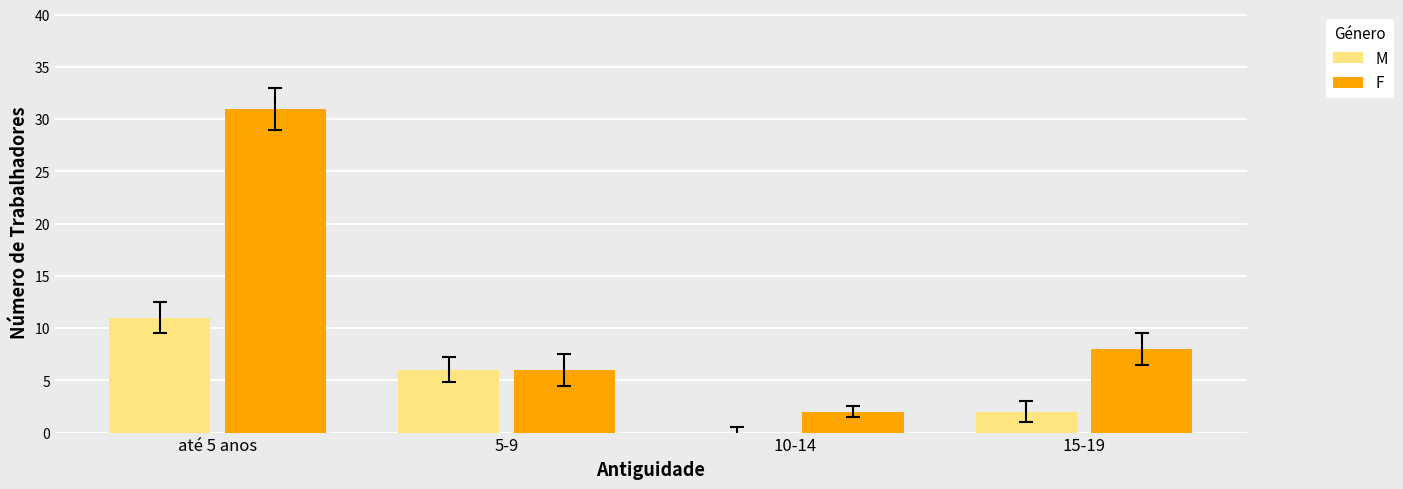

Reading right to left, extract all data points from this chart.

M: 2	0	6	11
F: 8	2	6	31